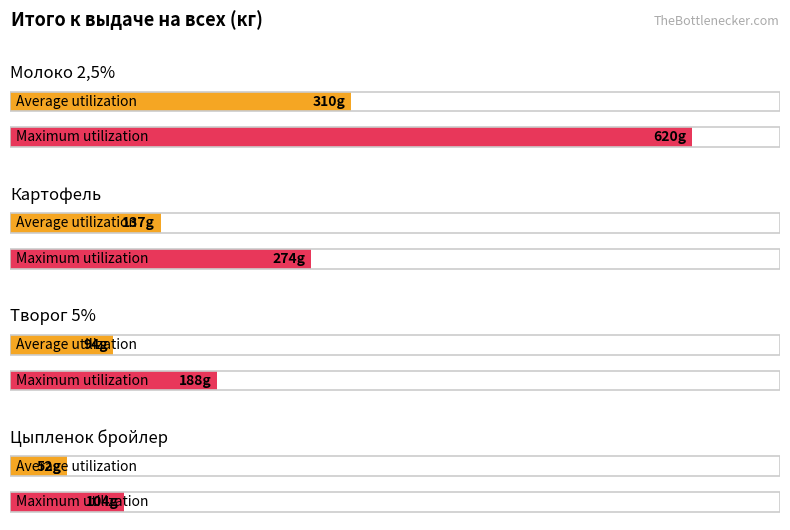

Between Картофель and Цыпленок бройлер, which series saw the biggest shift?

Maximum utilization